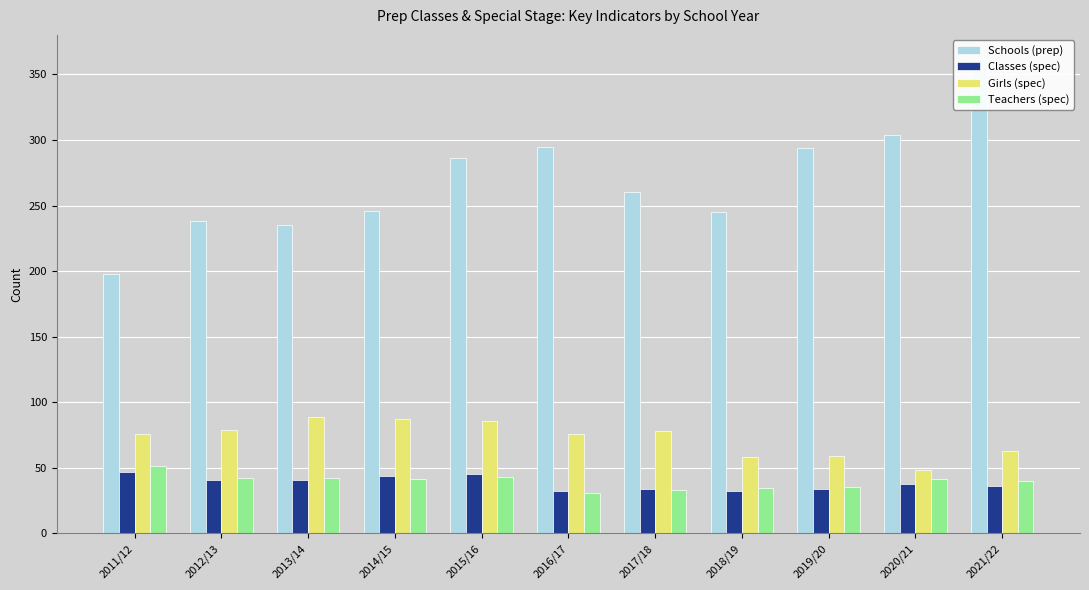

Reading left to right, what are all the values shown in this chart?

Schools (prep): 198.0	238.0	235.0	246.0	286.0	295.0	260.0	245.0	294.0	304.0	362.0
Classes (spec): 47.0	41.0	41.0	44.0	45.0	32.0	34.0	32.0	34.0	38.0	36.0
Girls (spec): 76.0	79.0	89.0	87.0	86.0	76.0	78.0	58.0	59.0	48.0	63.0
Teachers (spec): 51.4	42.6	42.0	41.7	43.0	31.1	32.8	34.3	35.7	41.3	40.0